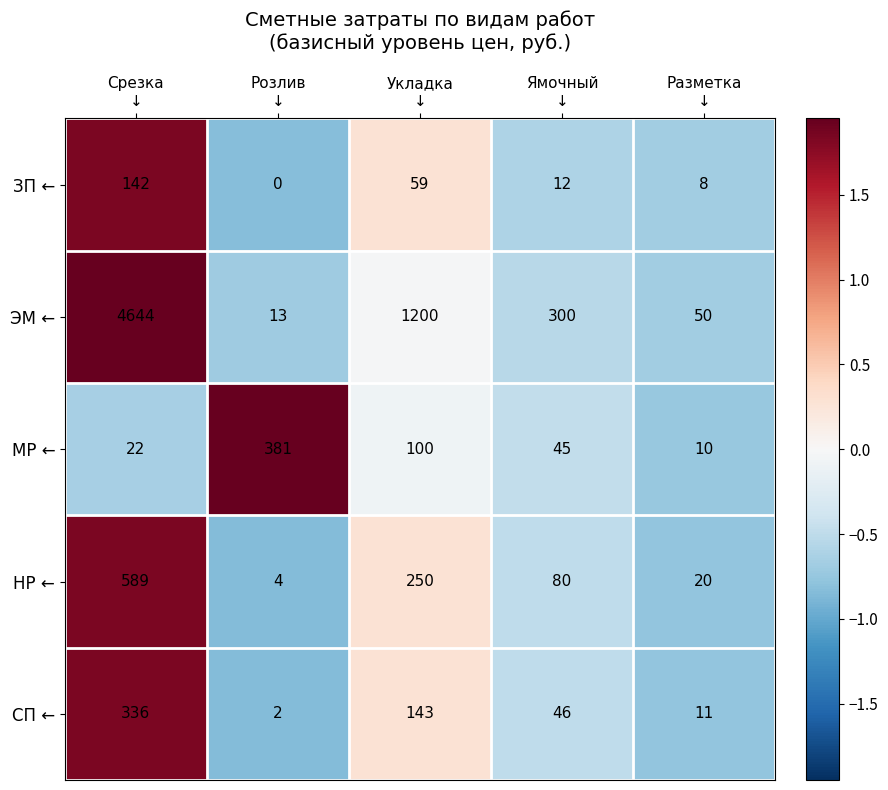

Reading left to right, list all the values displayed in this chart.

ЗП ←: 142	0	59	12	8
ЭМ ←: 4644	13	1200	300	50
МР ←: 22	381	100	45	10
НР ←: 589	4	250	80	20
СП ←: 336	2	143	46	11